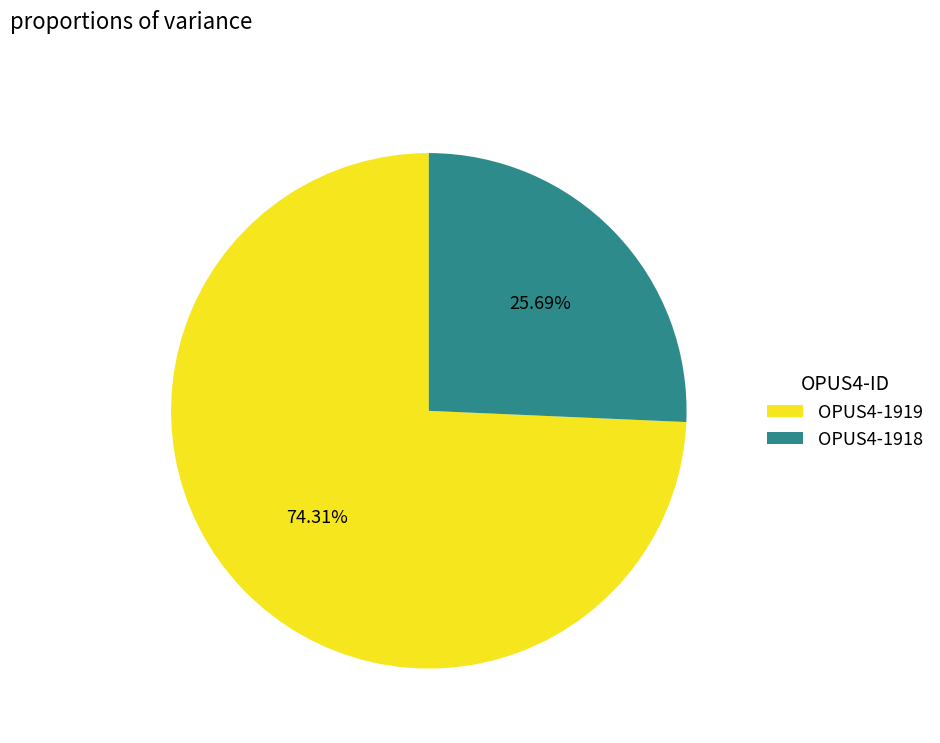

Which has a higher value, OPUS4-1919 or OPUS4-1918?

OPUS4-1919